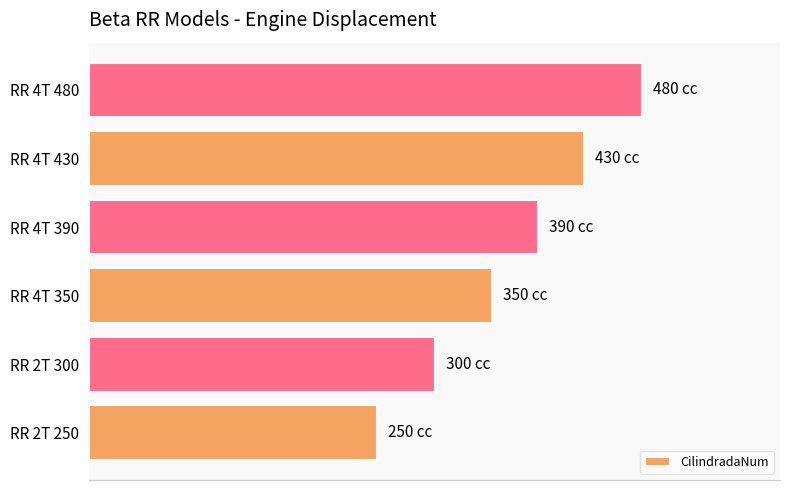

Does the chart contain any negative values?

No